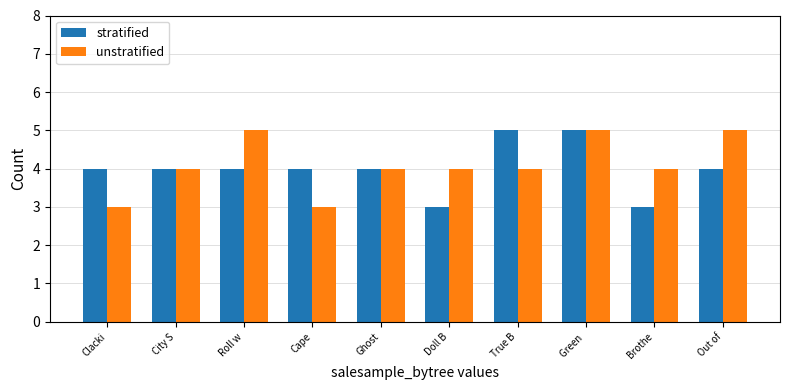

How many categories are shown in the chart?

10